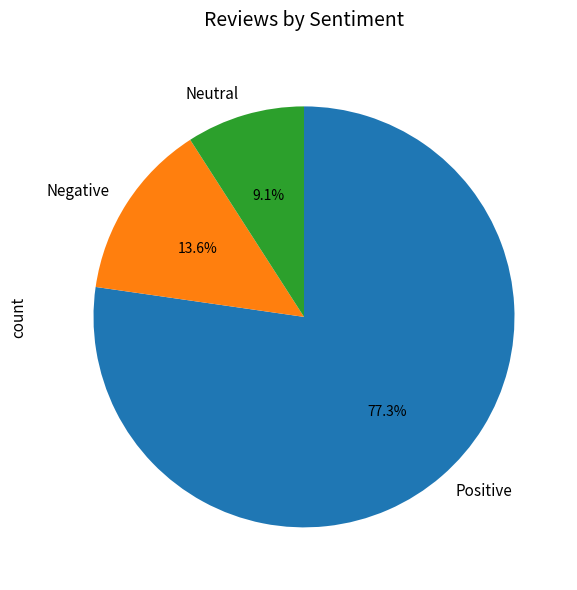

How many segments does this pie chart have?

3